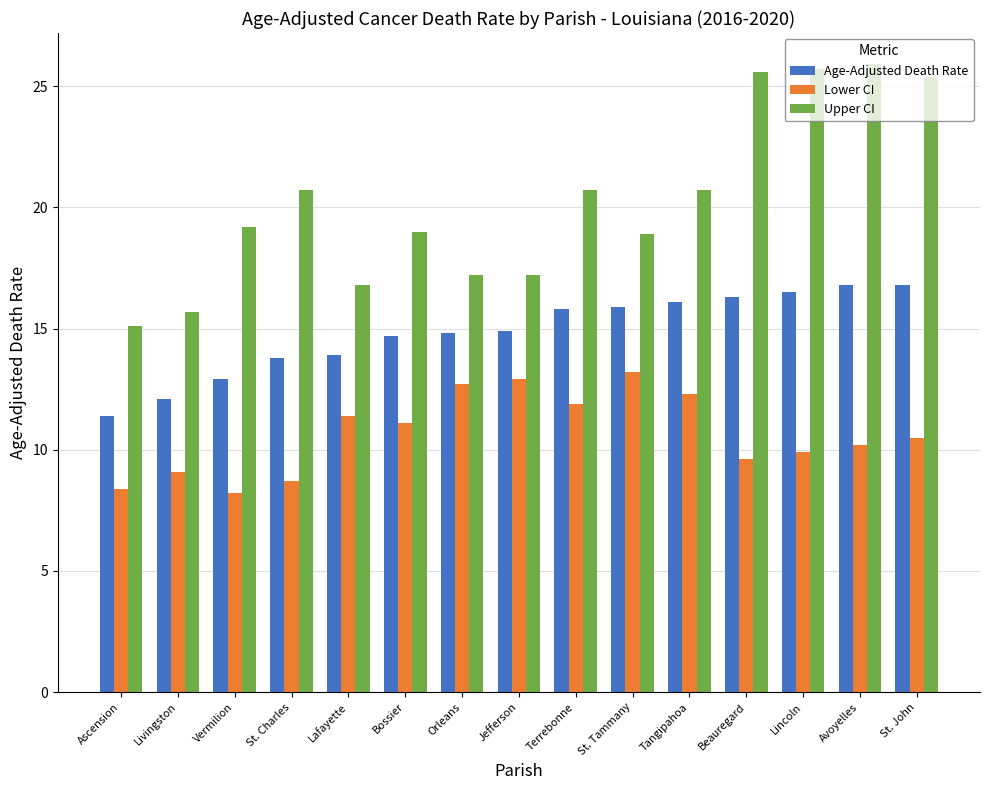

Rank the series at Terrebonne from lowest to highest value.

Lower CI, Age-Adjusted Death Rate, Upper CI